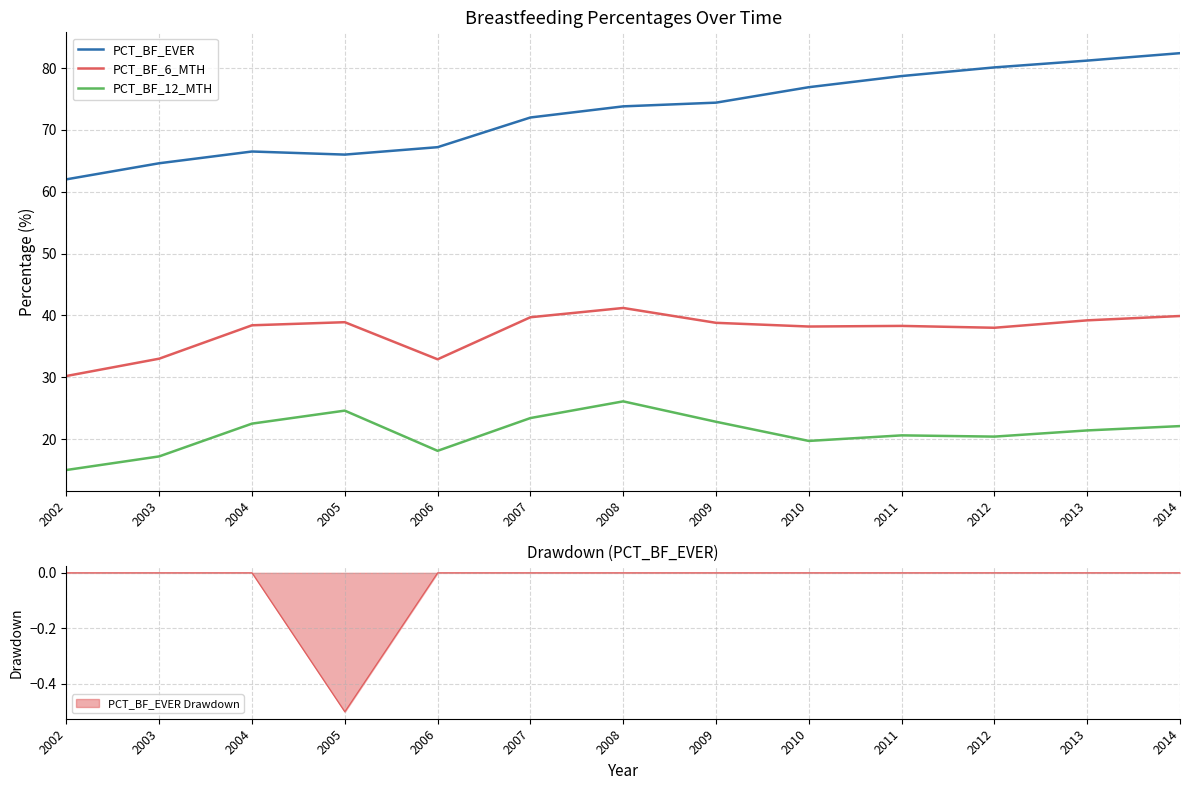

Reading left to right, transcribe all the data shown in this chart.

PCT_BF_EVER: 2002=62.0	2003=64.6	2004=66.5	2005=66.0	2006=67.2	2007=72.0	2008=73.8	2009=74.4	2010=76.9	2011=78.7	2012=80.1	2013=81.2	2014=82.4
PCT_BF_6_MTH: 2002=30.2	2003=33.0	2004=38.4	2005=38.9	2006=32.9	2007=39.7	2008=41.2	2009=38.8	2010=38.2	2011=38.3	2012=38.0	2013=39.2	2014=39.9
PCT_BF_12_MTH: 2002=15.0	2003=17.2	2004=22.5	2005=24.6	2006=18.1	2007=23.4	2008=26.1	2009=22.8	2010=19.7	2011=20.6	2012=20.4	2013=21.4	2014=22.1